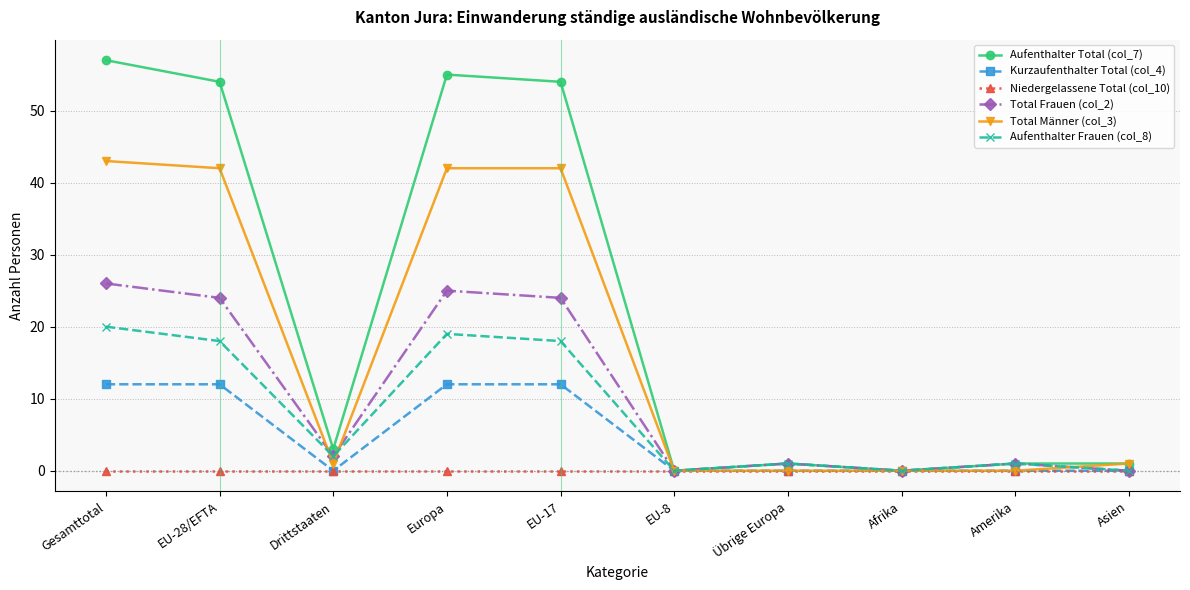

Which series has the largest total across all categories?

Aufenthalter Total (col_7)